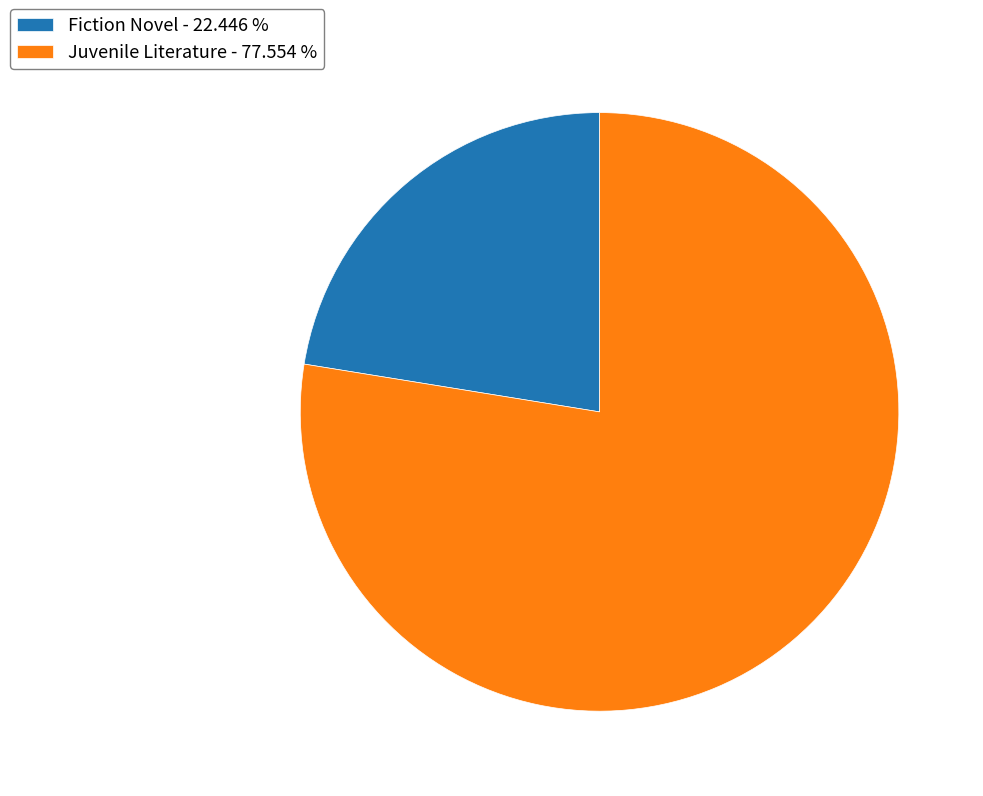

Approximately how many times larger is the value at Juvenile Literature - 77.554 % compared to Fiction Novel - 22.446 %?

3.5